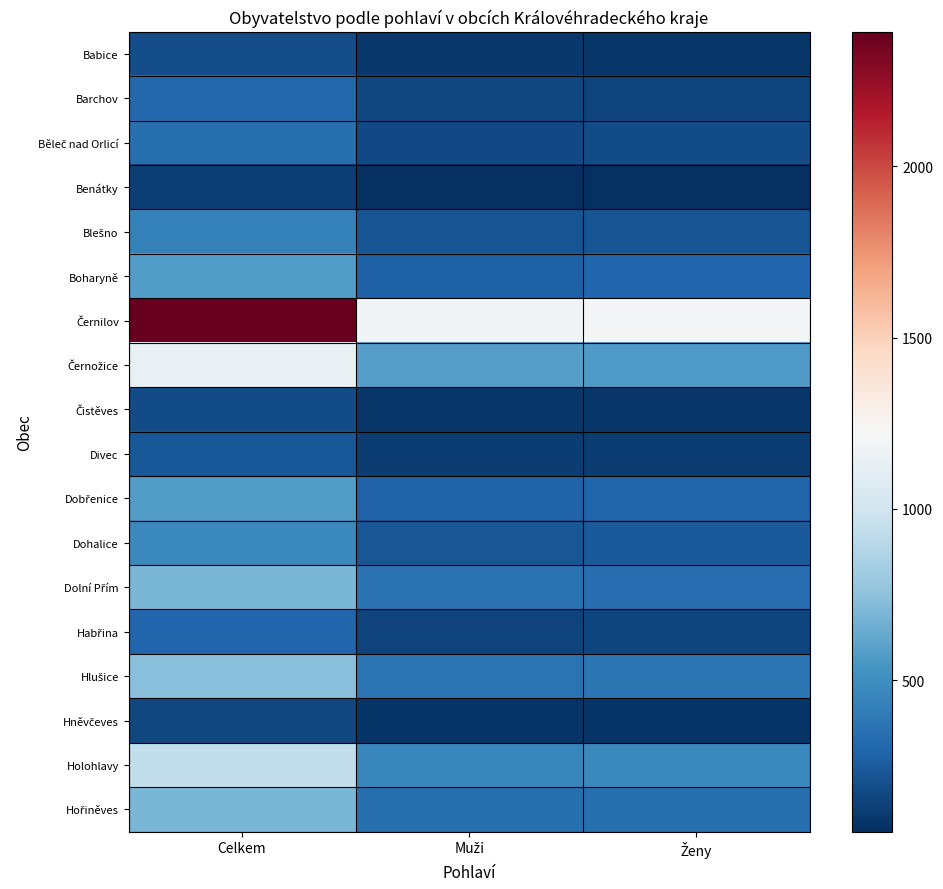

How many distinct data groups are displayed?

18